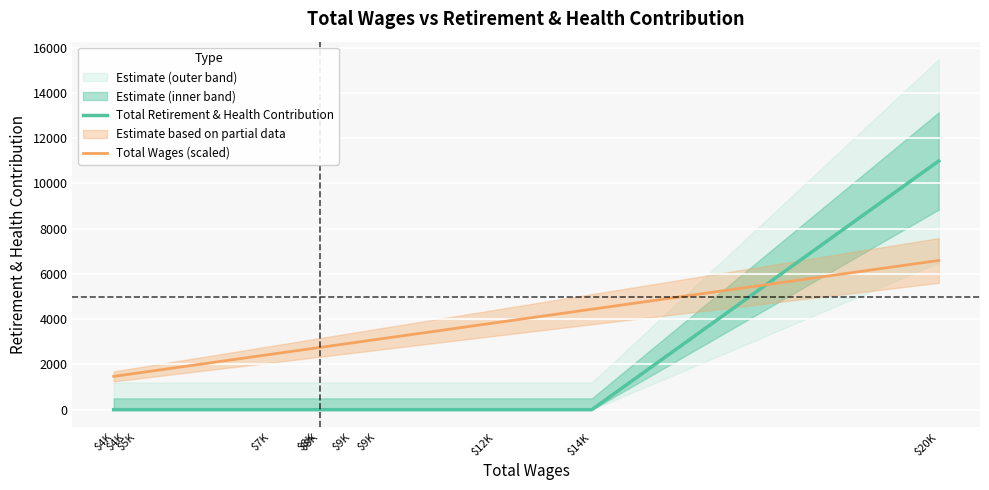

What is the greatest value displayed?

10995.0